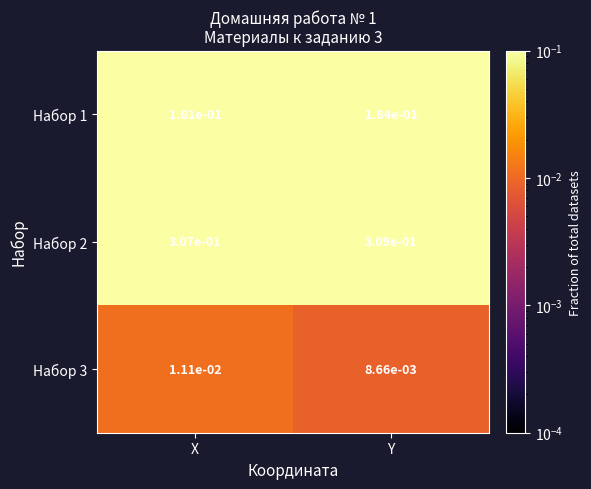

At which label is Набор 3 closest to 0?

Y